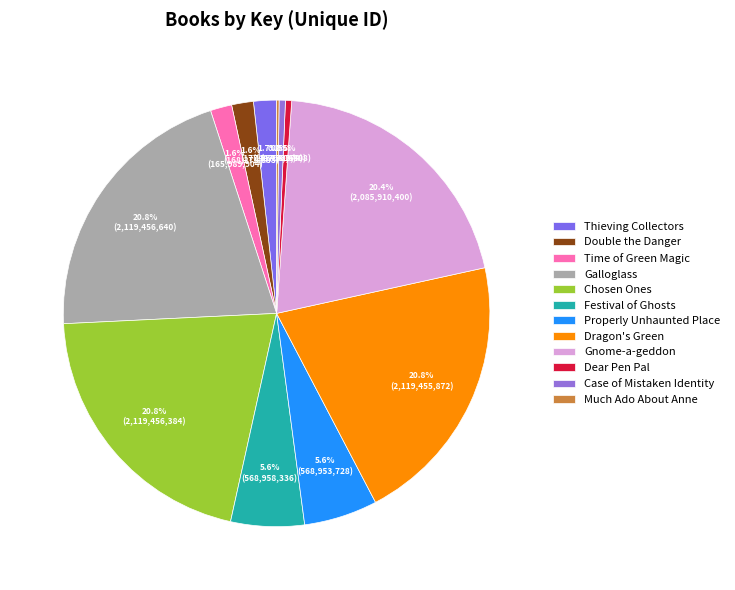

Approximately how many times larger is the value at Galloglass compared to Time of Green Magic?

12.8